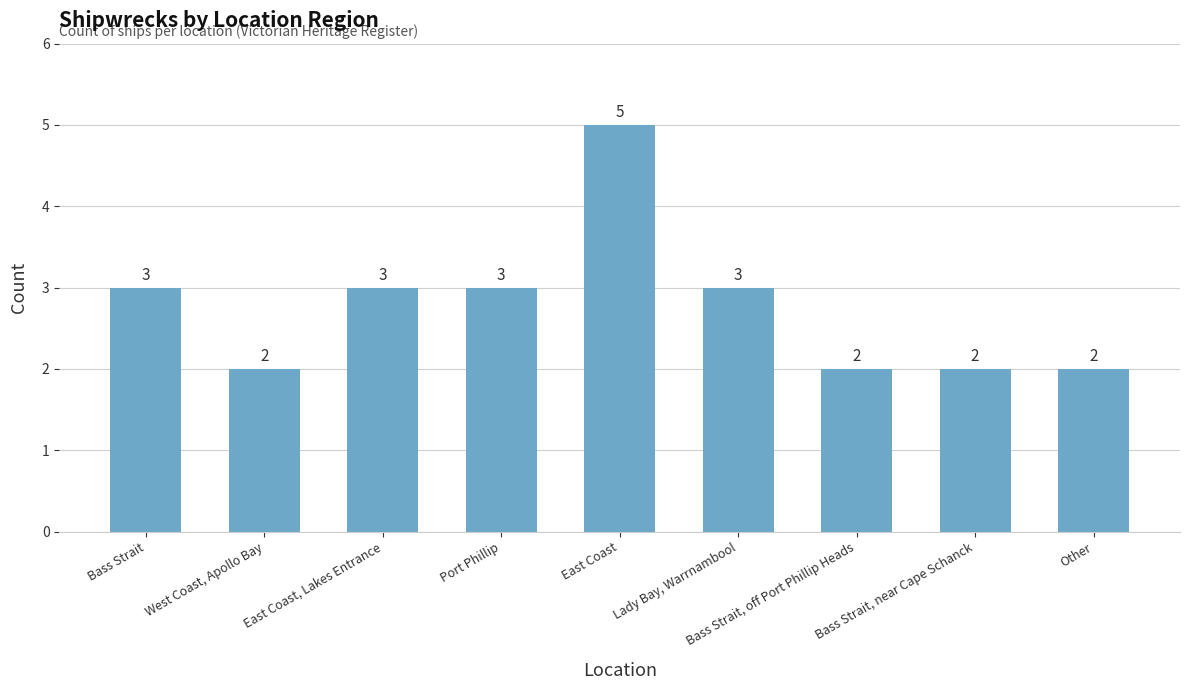

Read the value at Port Phillip.

3